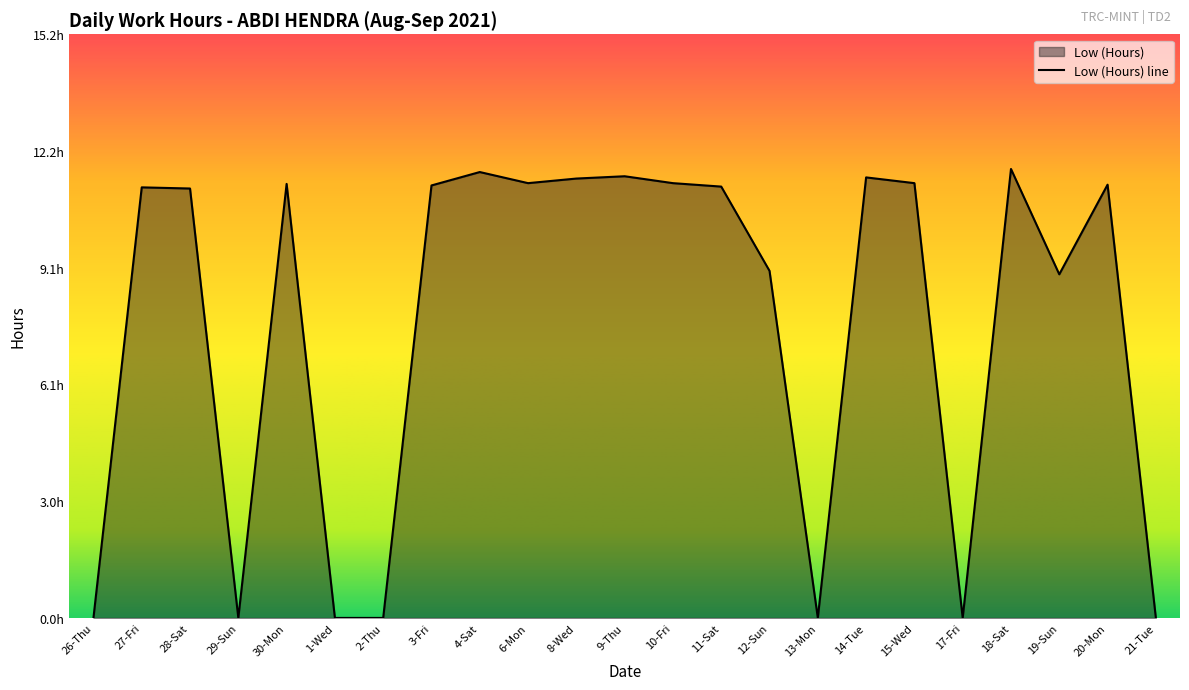

Which category has the highest value across all series?

18-Sat